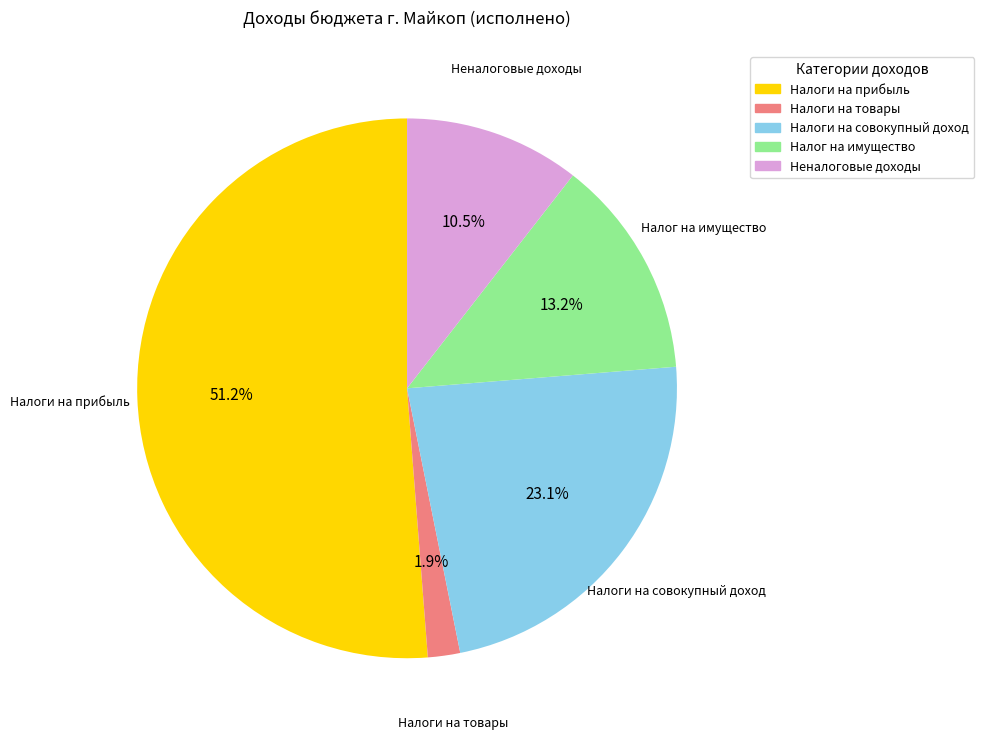

Is there a majority slice in this chart?

Yes